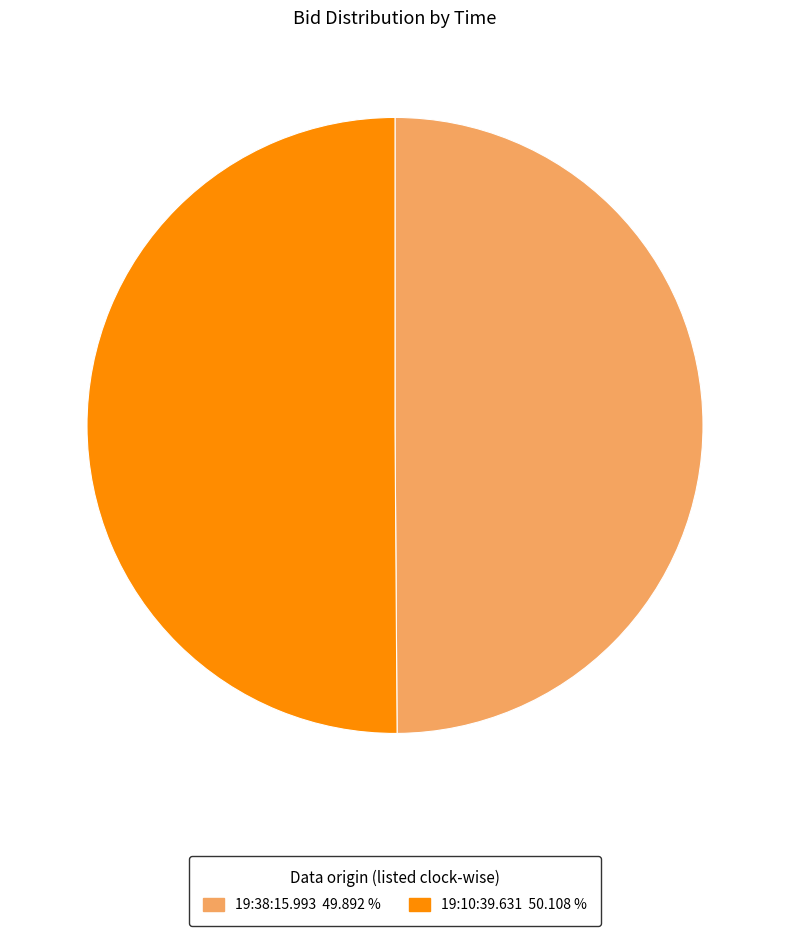

Do 19:38:15.993 49.892 % and 19:10:39.631 50.108 % together represent more than half of the pie?

Yes